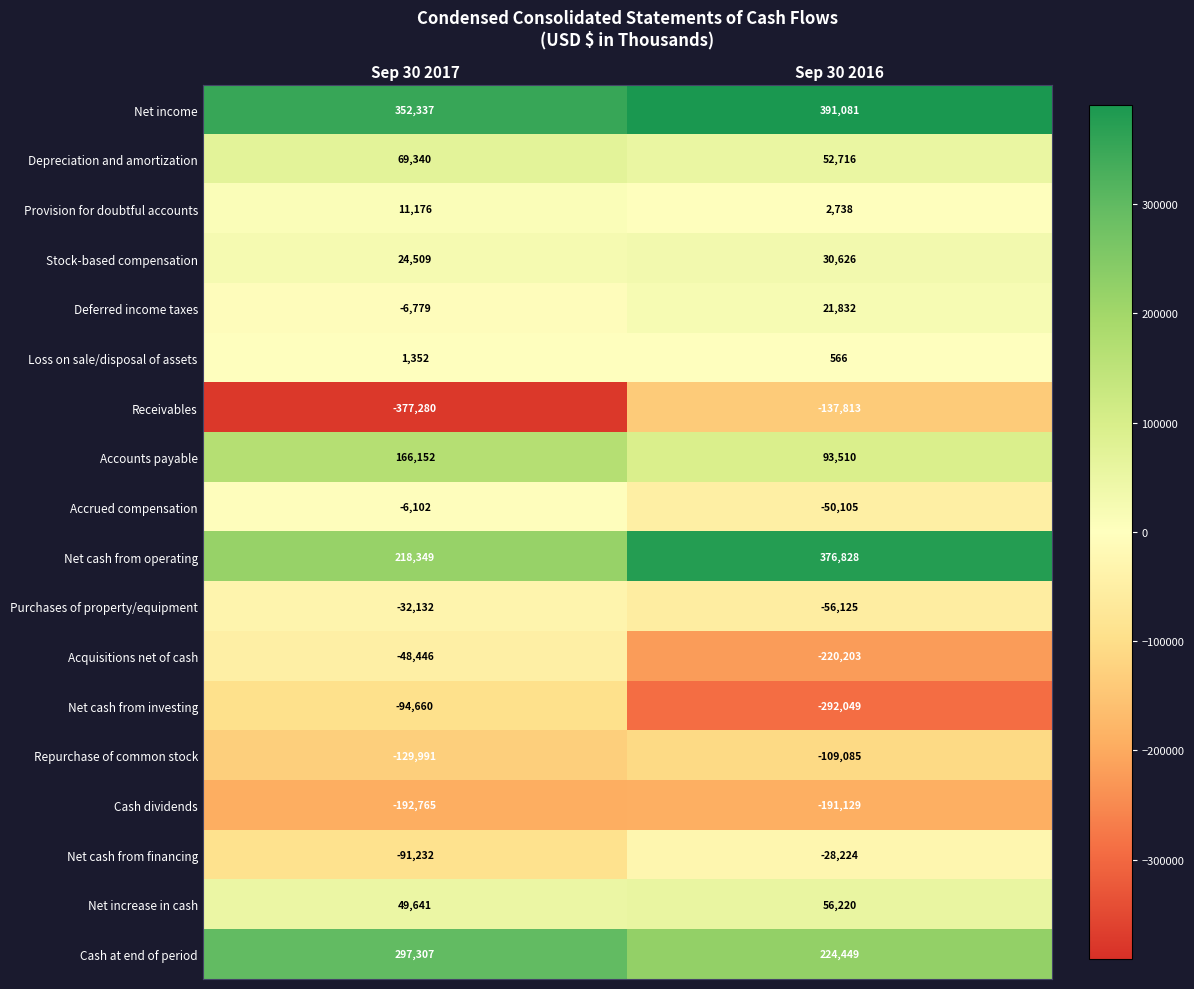

True or false: Net cash from operating has a value of 381665 at Sep 30 2017.

False